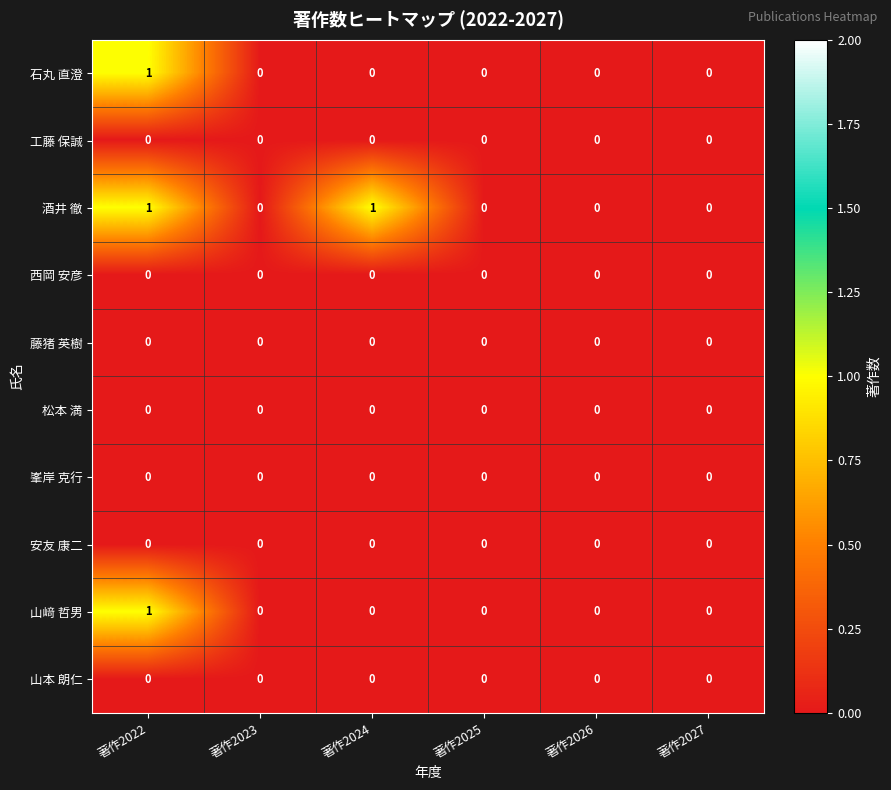

Which series has the largest total across all categories?

酒井 徹